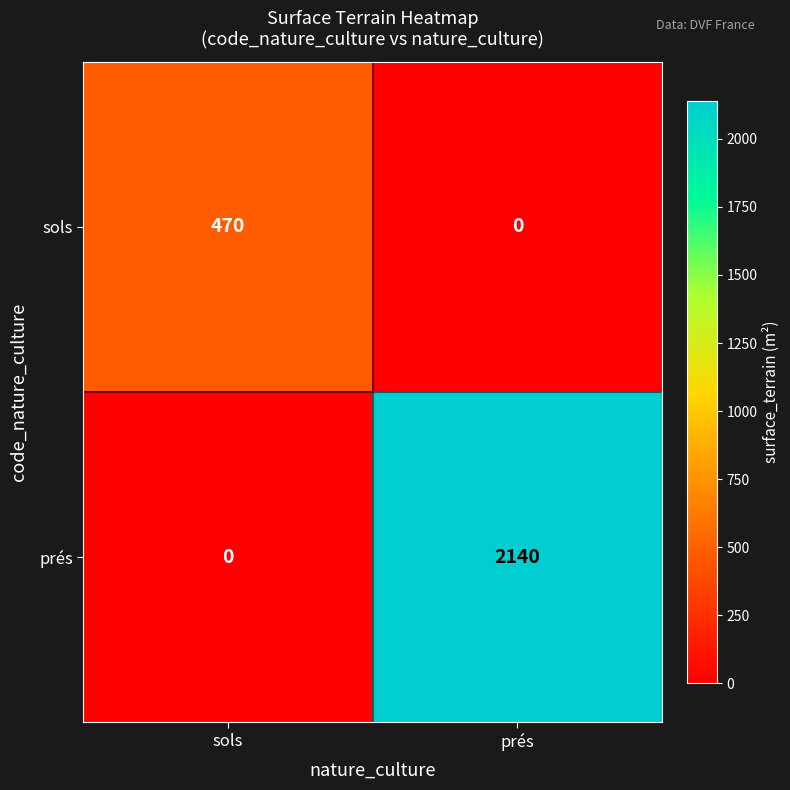

Rank the series by their maximum value, from highest to lowest.

prés, sols